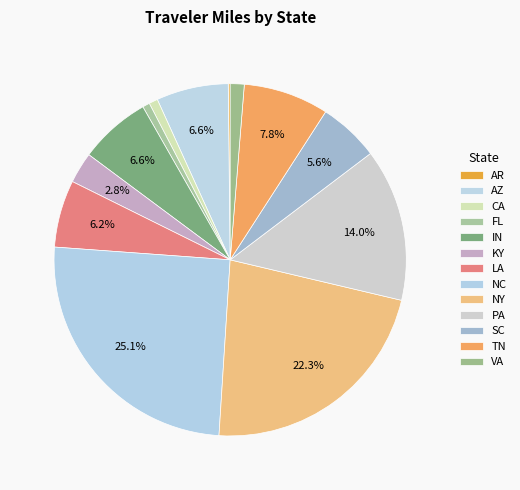

Does any single category account for the majority?

No